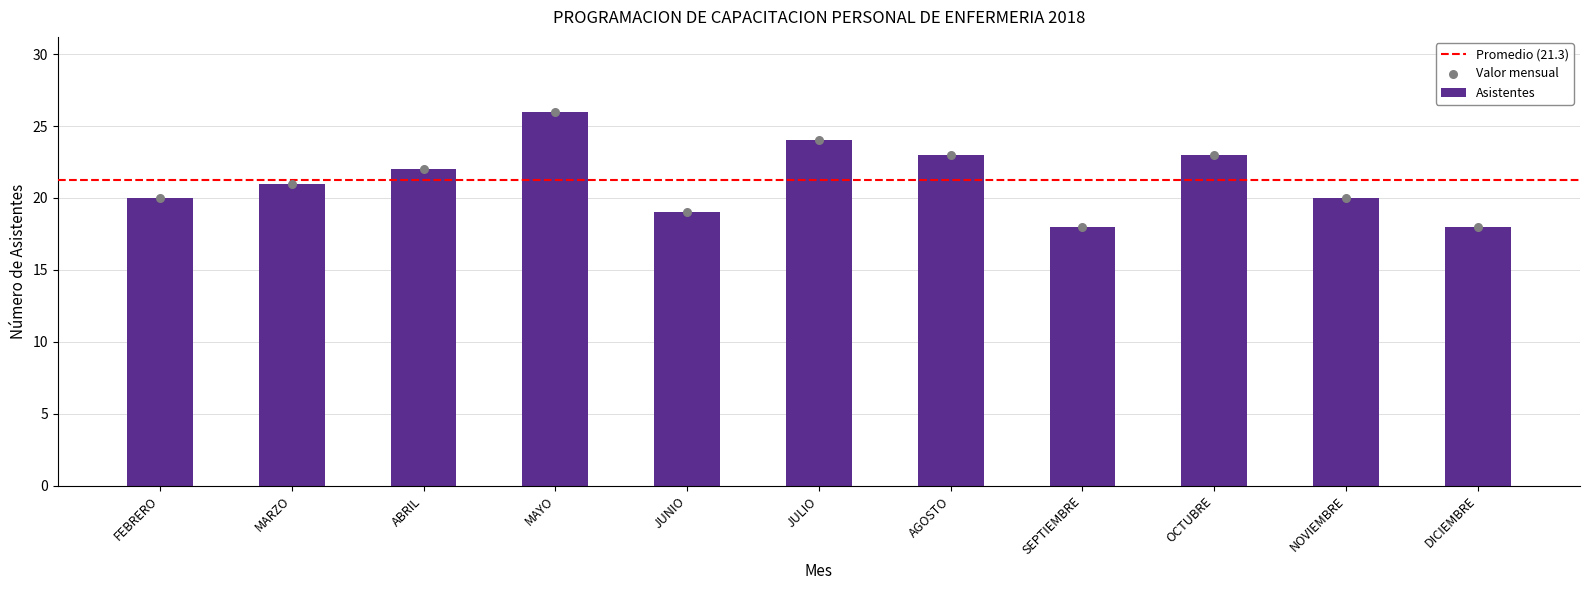

What is the ratio of the value at MARZO to the value at ABRIL?

1.0